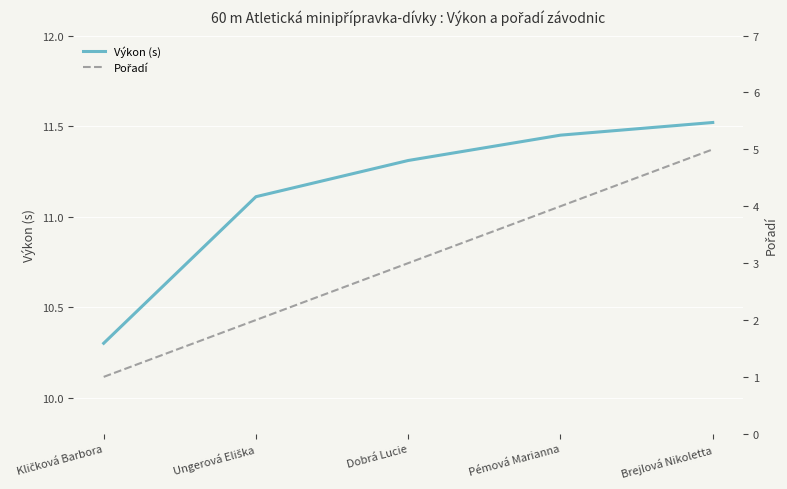

True or false: Výkon (s) and Pořadí intersect in this chart.

False